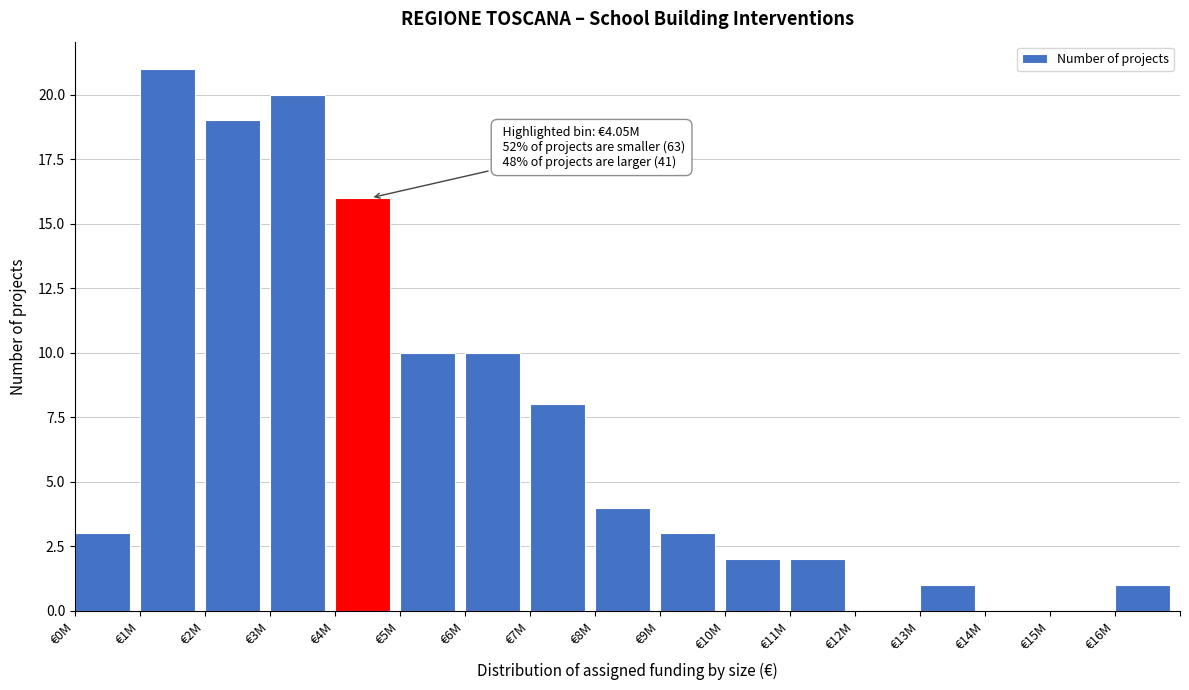

Reading left to right, list all the values displayed in this chart.

€0M=3	€1M=21	€2M=19	€3M=20	€4M=16	€5M=10	€6M=10	€7M=8	€8M=4	€9M=3	€10M=2	€11M=2	€12M=0	€13M=1	€14M=0	€15M=0	€16M=1